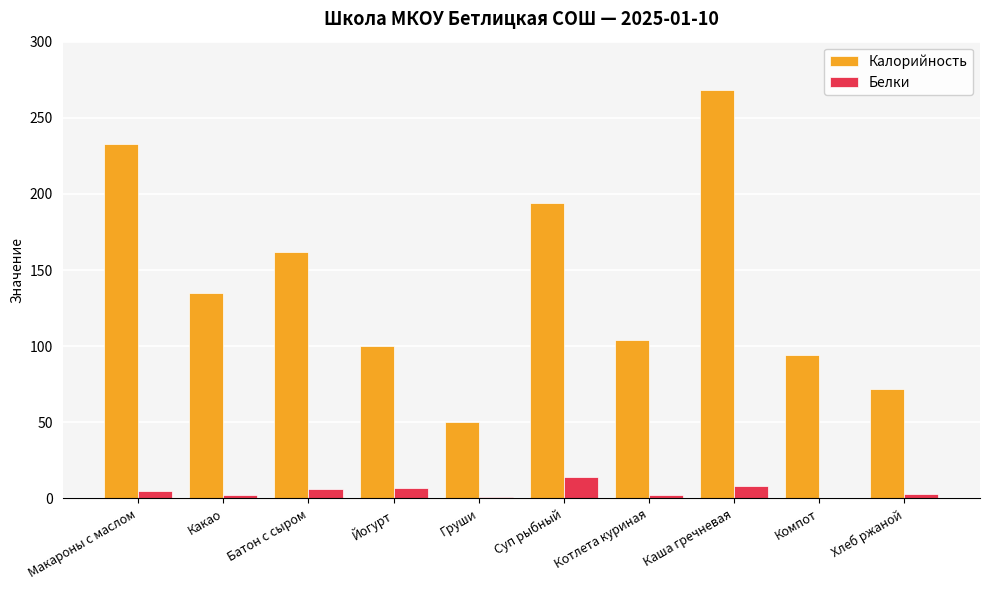

Where is Калорийность nearest to the value 159?

Батон с сыром